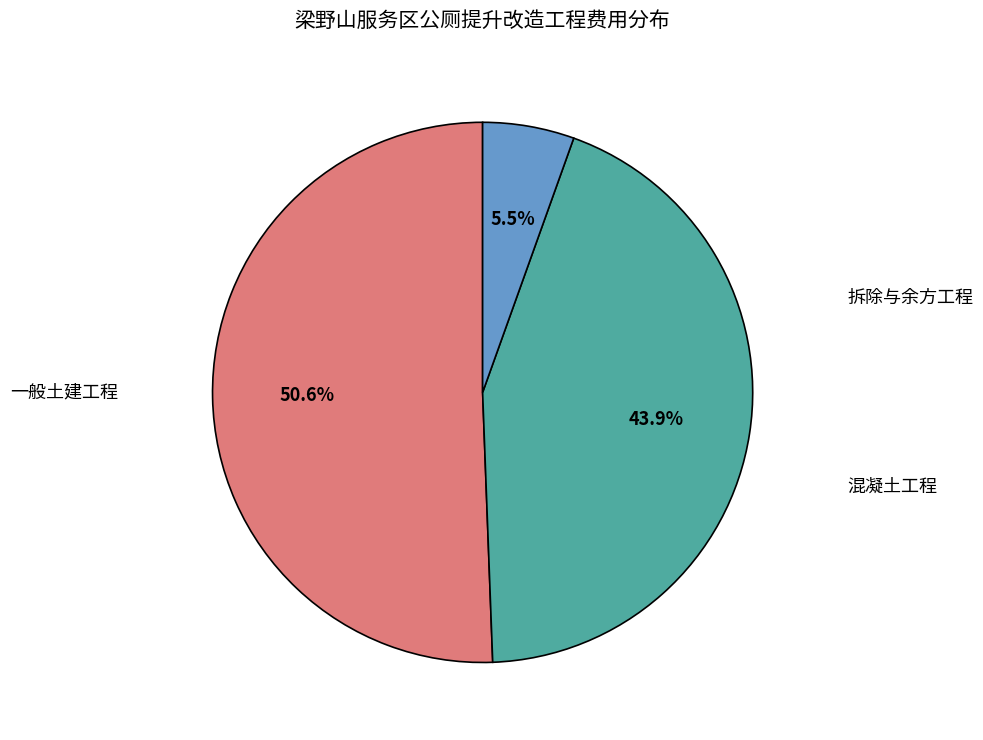

Does any single category account for the majority?

Yes